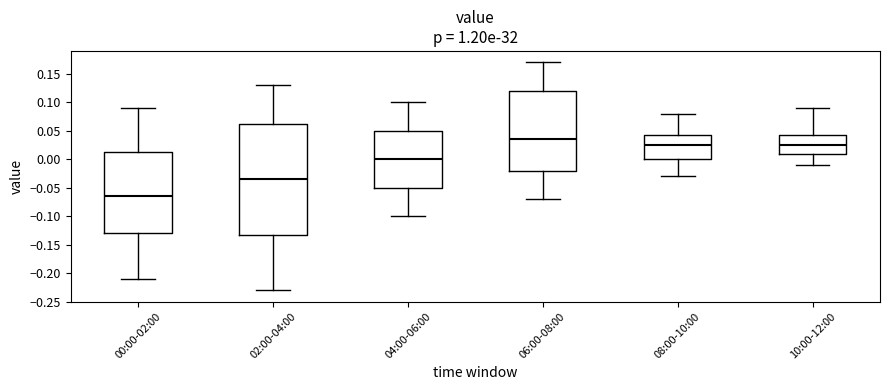

Reading left to right, read every box against the y-axis: the position of its median line, the range the box covers, and the ends of its whiskers. The values are not printed on the chart, so give them approximately, as read against the axis.

00:00-02:00: median -0.065, box -0.130 to 0.015, whiskers -0.210 to 0.090
02:00-04:00: median -0.035, box -0.130 to 0.065, whiskers -0.230 to 0.130
04:00-06:00: median 0.000, box -0.050 to 0.050, whiskers -0.100 to 0.100
06:00-08:00: median 0.035, box -0.020 to 0.120, whiskers -0.070 to 0.170
08:00-10:00: median 0.025, box 0.000 to 0.045, whiskers -0.030 to 0.080
10:00-12:00: median 0.025, box 0.010 to 0.045, whiskers -0.010 to 0.090